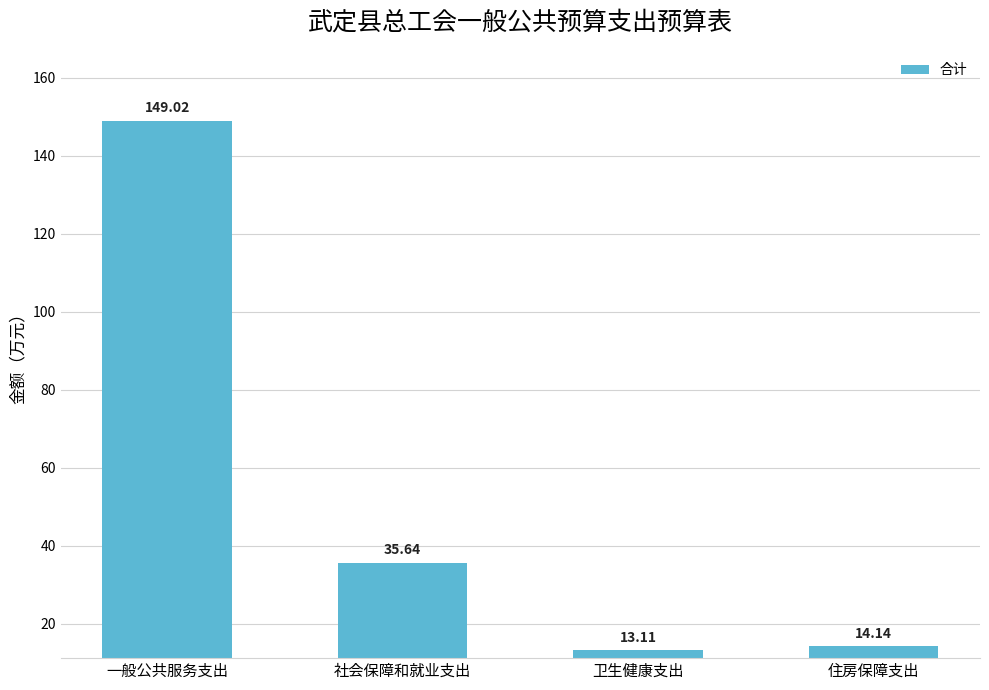

What is the change in value from 一般公共服务支出 to 住房保障支出?

-134.9